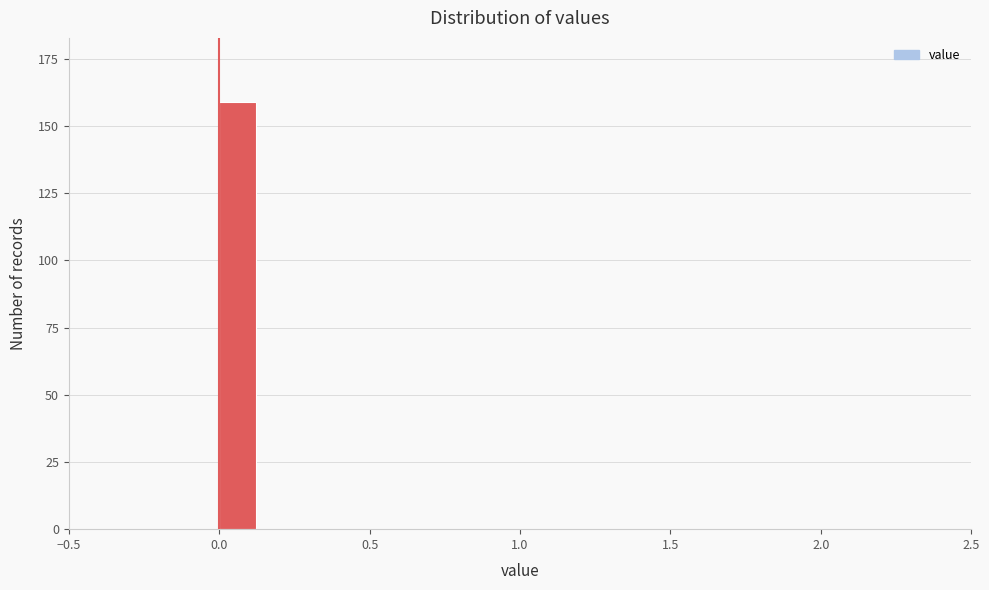

Read against the x-axis, roughly where is the centre of the tallest bar?

0.05